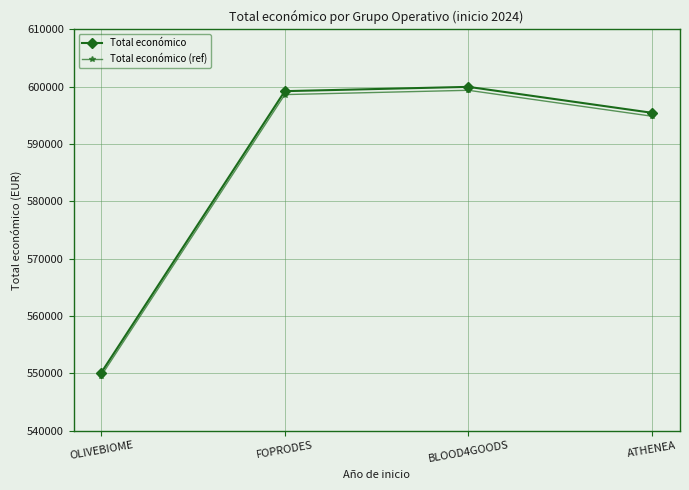

What is the label of the 1st point from the right?

ATHENEA